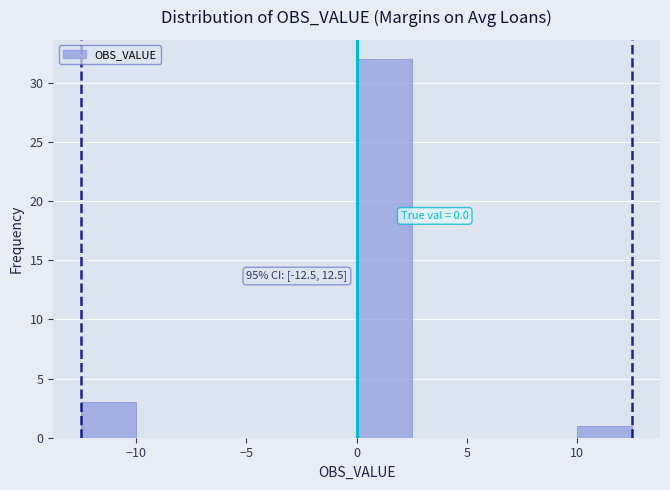

Over which range of the x-axis is the bar tallest?

0.0 to 2.5